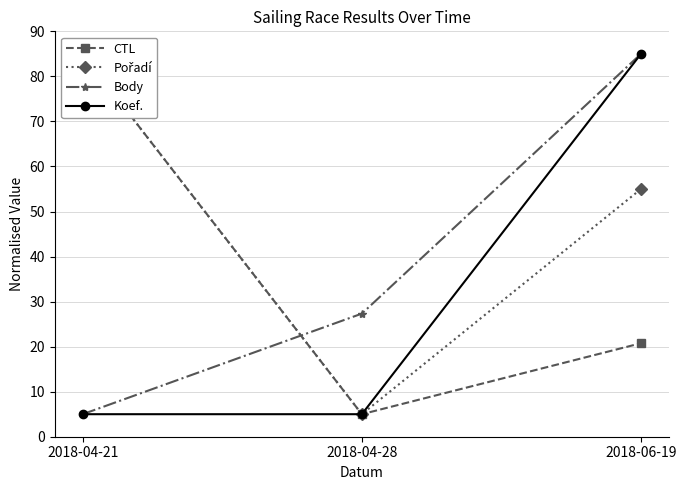

At which label does Body reach its minimum?

2018-04-21